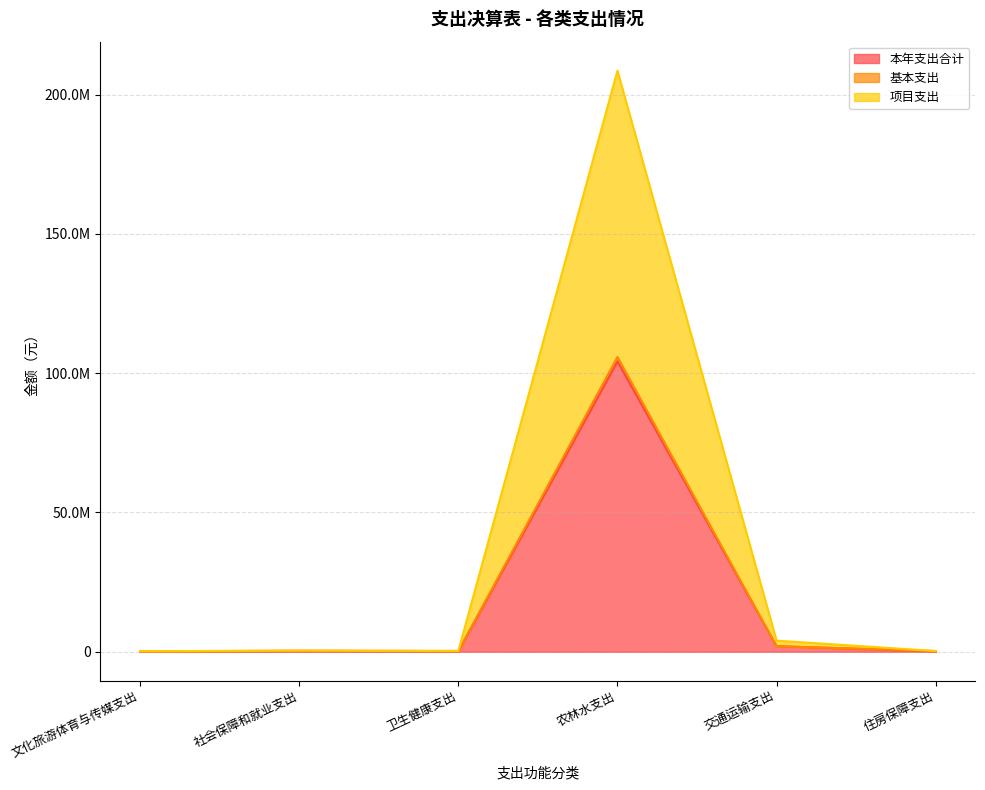

Which category has the lowest value in the 本年支出合计 series?

文化旅游体育与传媒支出